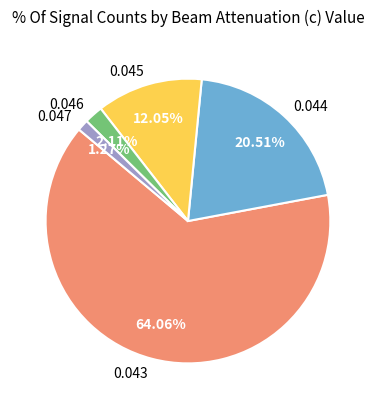

Which category has the biggest portion of the pie?

0.043